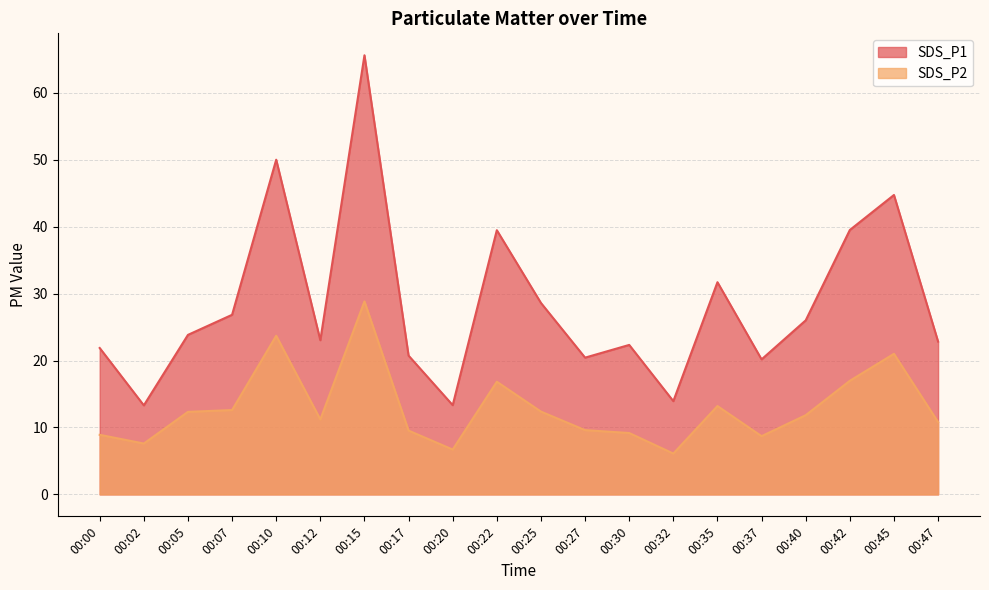

How many lines are shown in the chart?

2